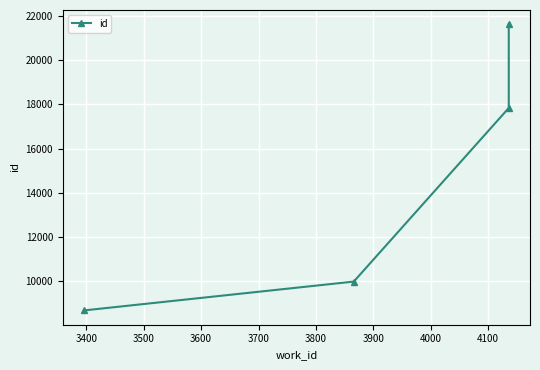

Does the chart display data point markers on the line(s)?

Yes